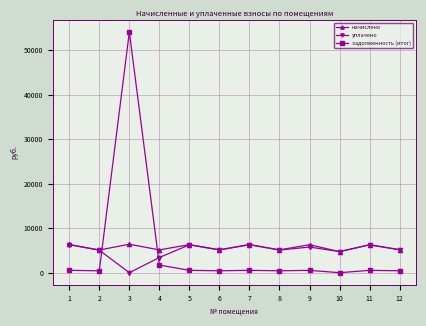

What is the difference between the уплачено values at 2 and 3?

5052.7